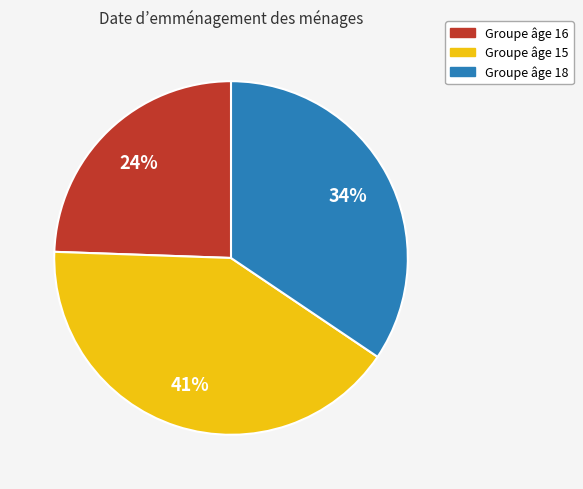

Does any single category account for the majority?

No